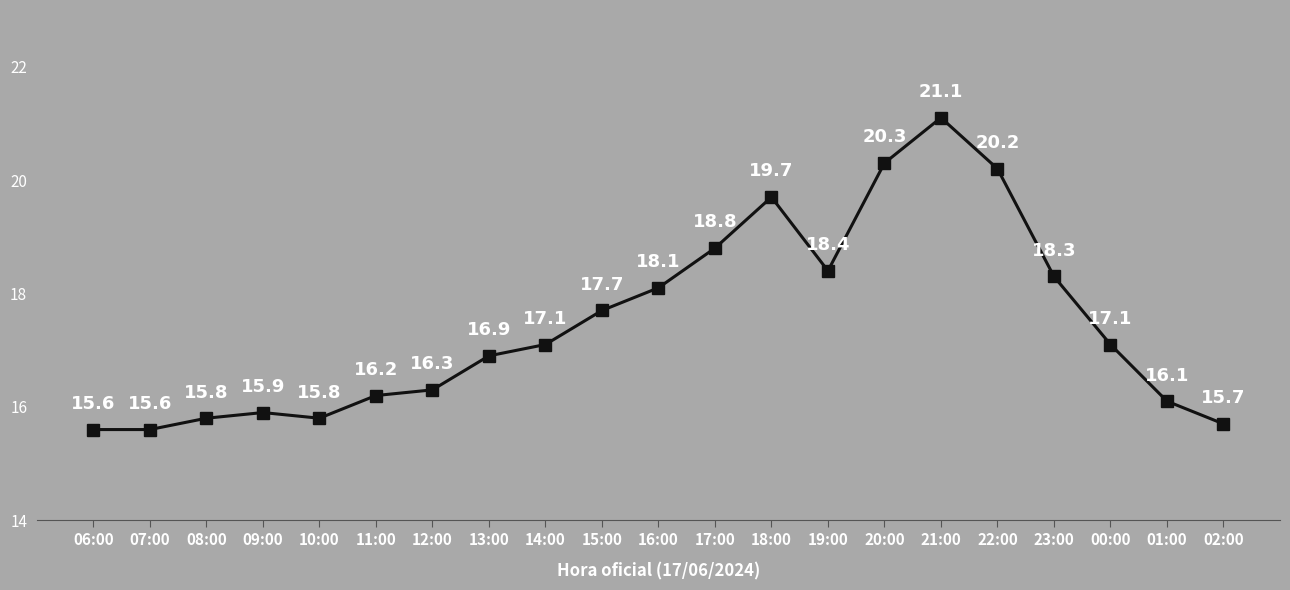

Reading left to right, extract all data points from this chart.

06:00=15.6	07:00=15.6	08:00=15.8	09:00=15.9	10:00=15.8	11:00=16.2	12:00=16.3	13:00=16.9	14:00=17.1	15:00=17.7	16:00=18.1	17:00=18.8	18:00=19.7	19:00=18.4	20:00=20.3	21:00=21.1	22:00=20.2	23:00=18.3	00:00=17.1	01:00=16.1	02:00=15.7